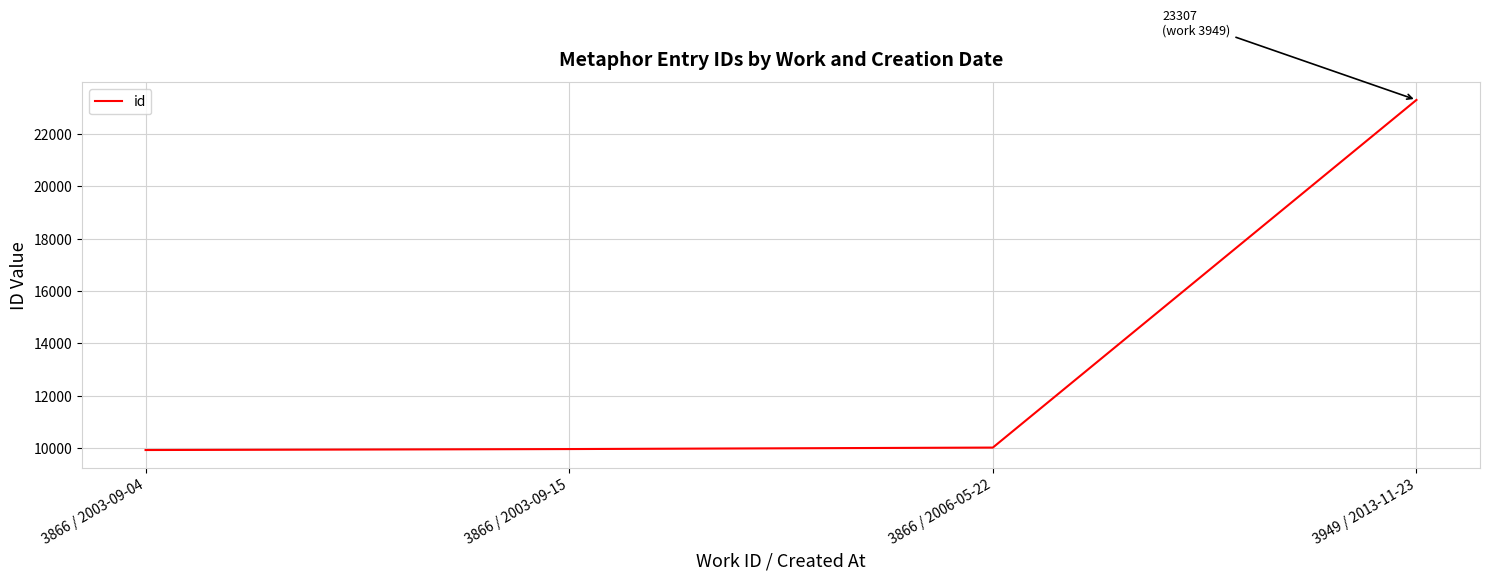

What is the maximum value shown in the chart?

23307